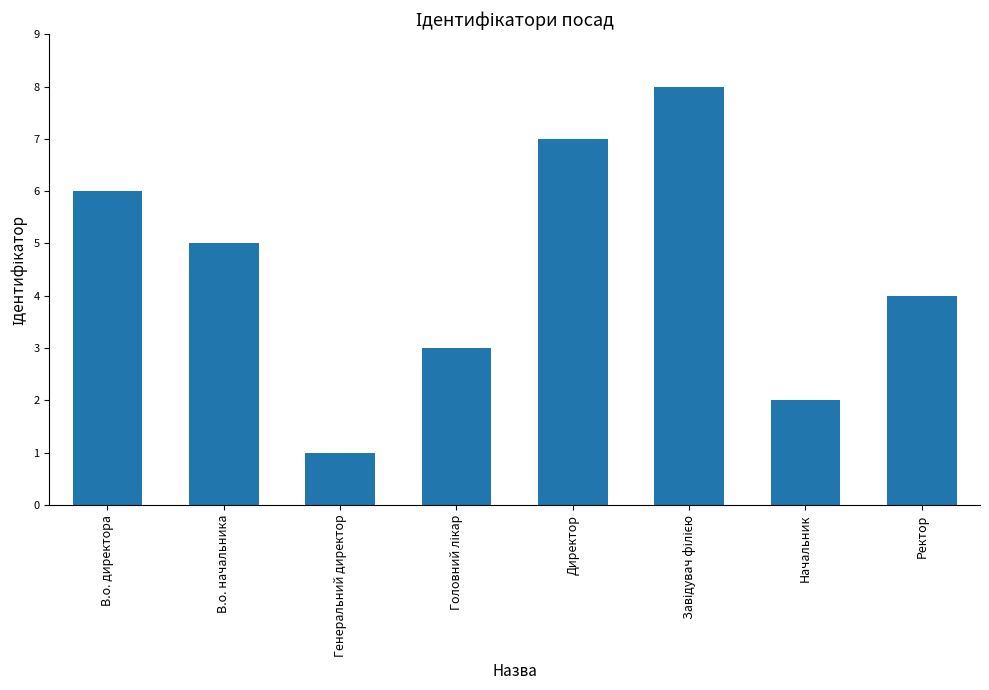

What is the sum of the values at В.о. начальника and В.о. директора?

11